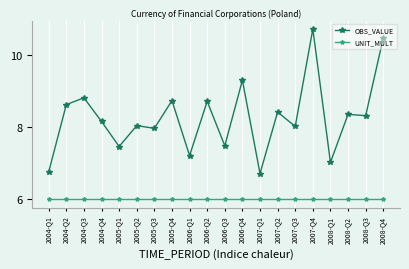

Is it true that UNIT_MULT equals 6.0 at 2008-Q2?

True